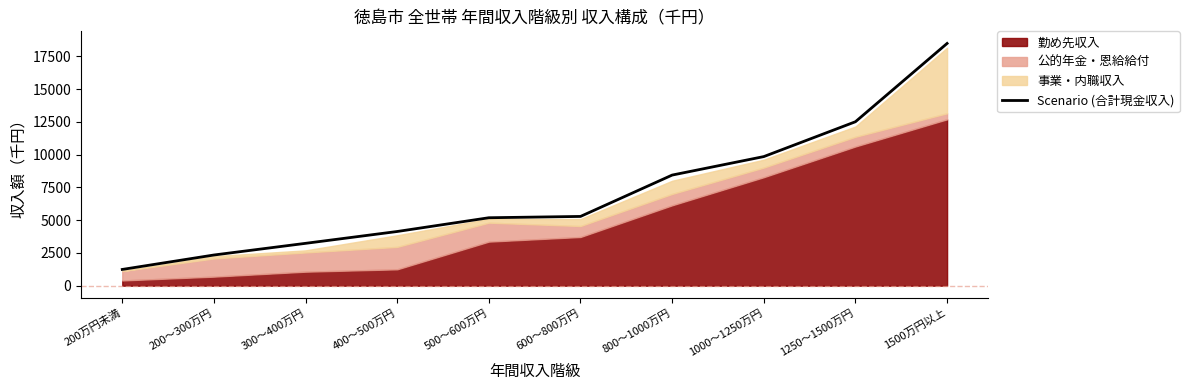

What is the difference between the values at 500～600万円 and 1250～1500万円?

7322